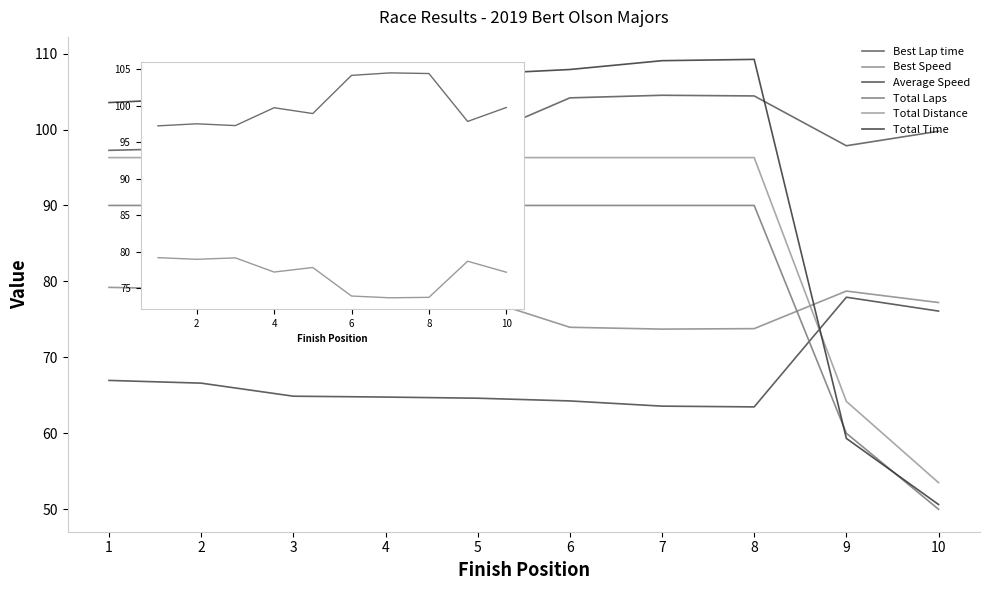

At how many categories does at least one series exceed 93?

10